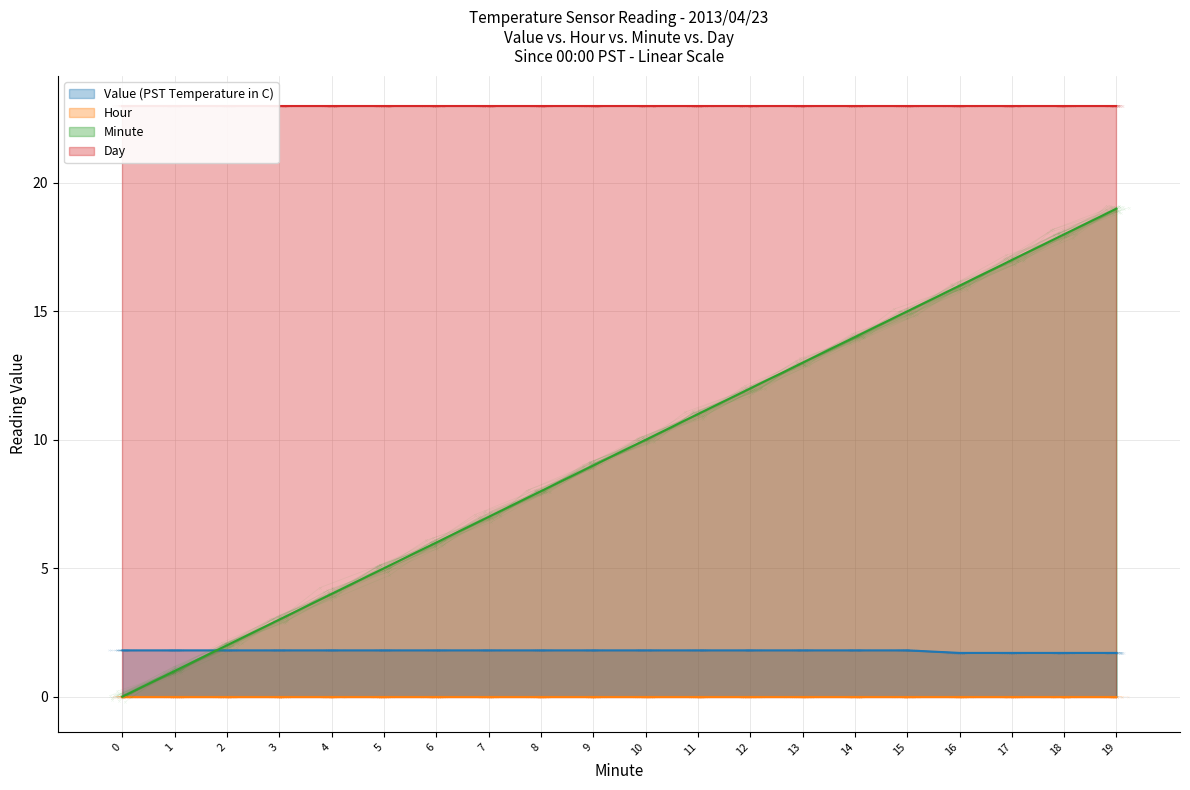

What is the value of the Value (PST Temperature in C) point at the 11th from the left?

1.8